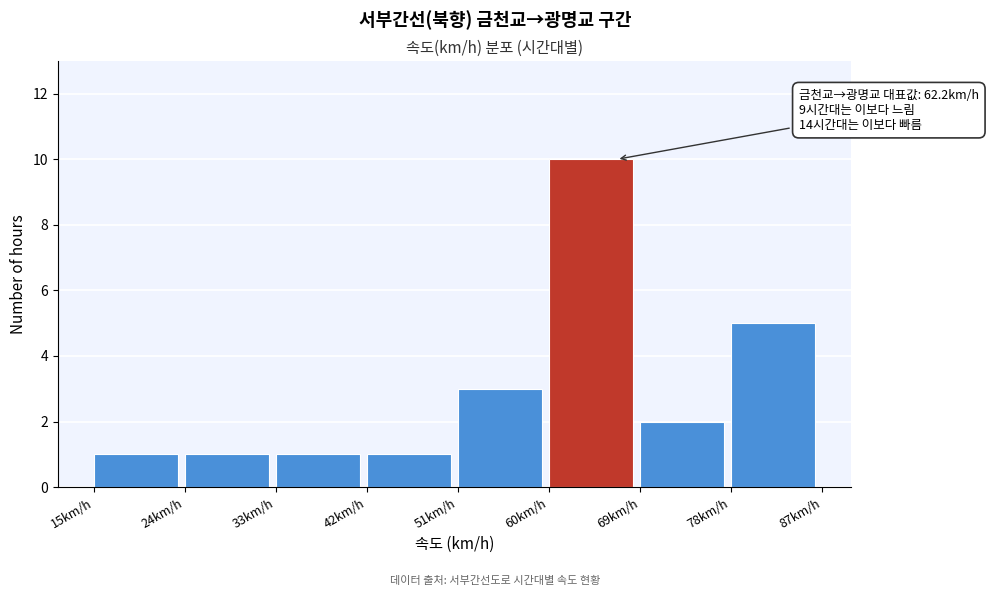

Which range on the x-axis has the tallest bar?

60 to 69